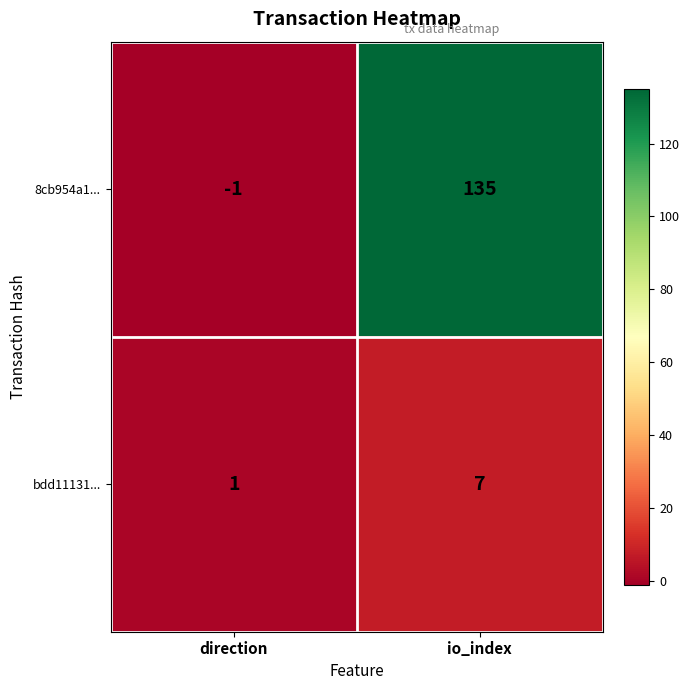

What is the average value of the 8cb954a1... series?

67